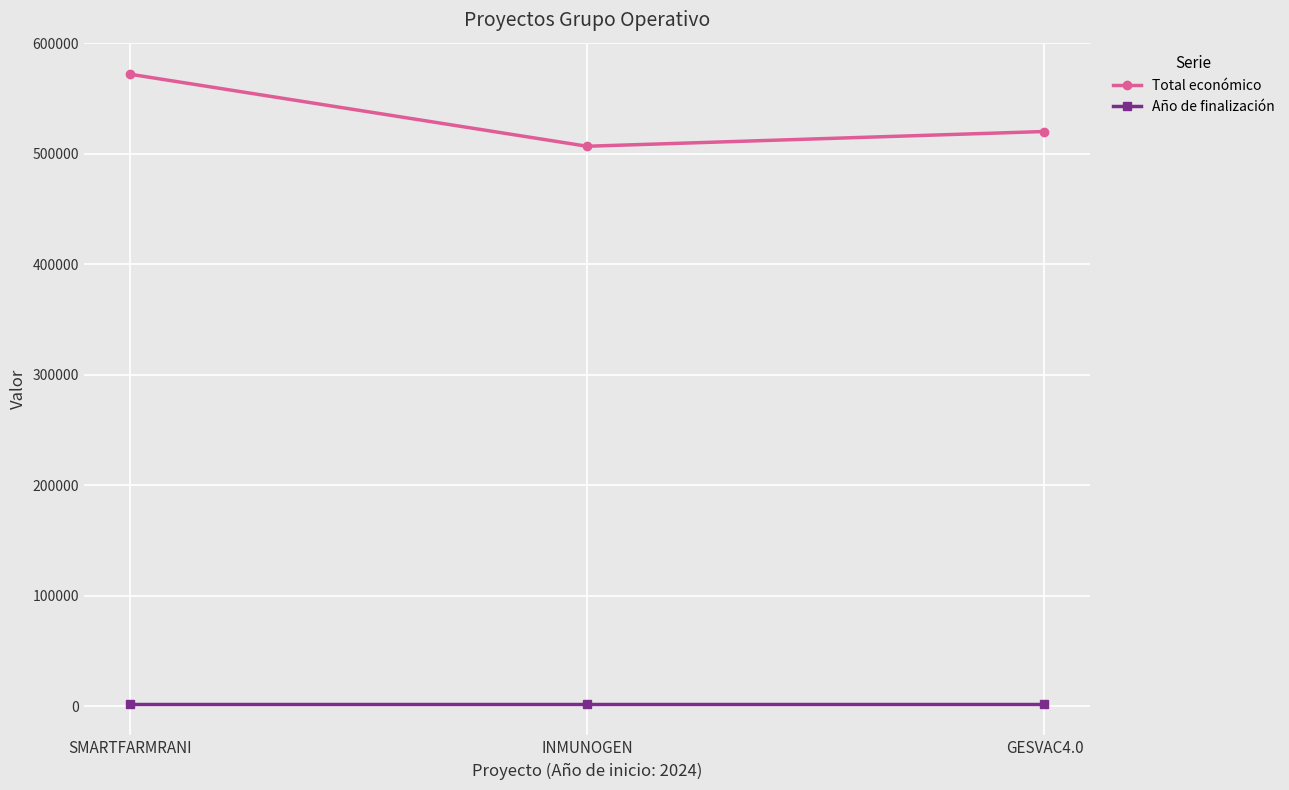

What is the spread (max minus min) of values at GESVAC4.0?

518035